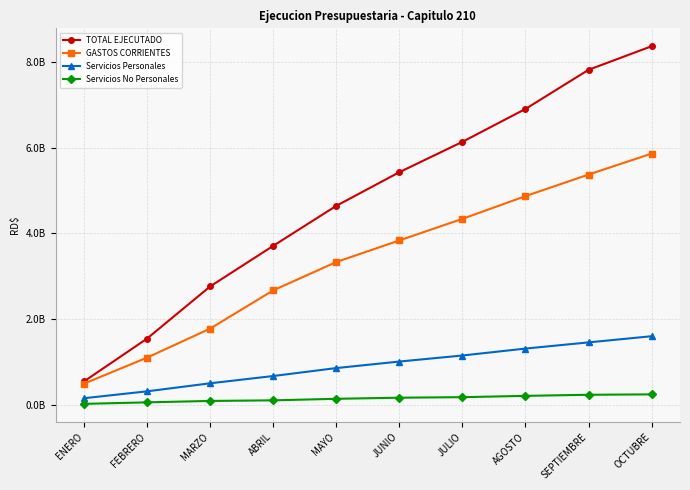

What is the difference between the second highest and minimum values in the TOTAL EJECUTADO series?

7278484633.8